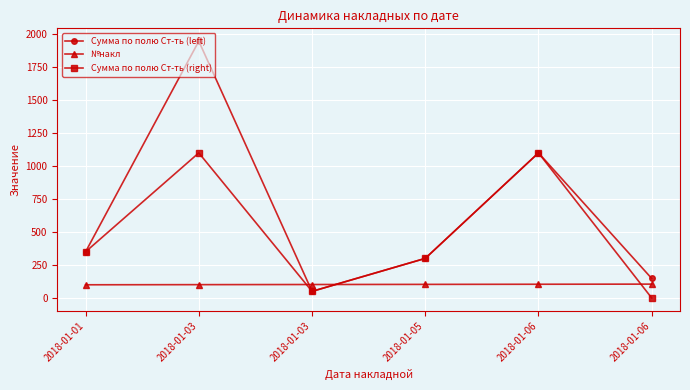

Reading left to right, transcribe all the data shown in this chart.

Сумма по полю Ст-ть (left): 2018-01-01=350	2018-01-03=1947	2018-01-03=50	2018-01-05=300	2018-01-06=1100	2018-01-06=148
№накл: 2018-01-01=100	2018-01-03=101	2018-01-03=102	2018-01-05=103	2018-01-06=104	2018-01-06=105
Сумма по полю Ст-ть (right): 2018-01-01=350	2018-01-03=1100	2018-01-03=50	2018-01-05=300	2018-01-06=1100	2018-01-06=0